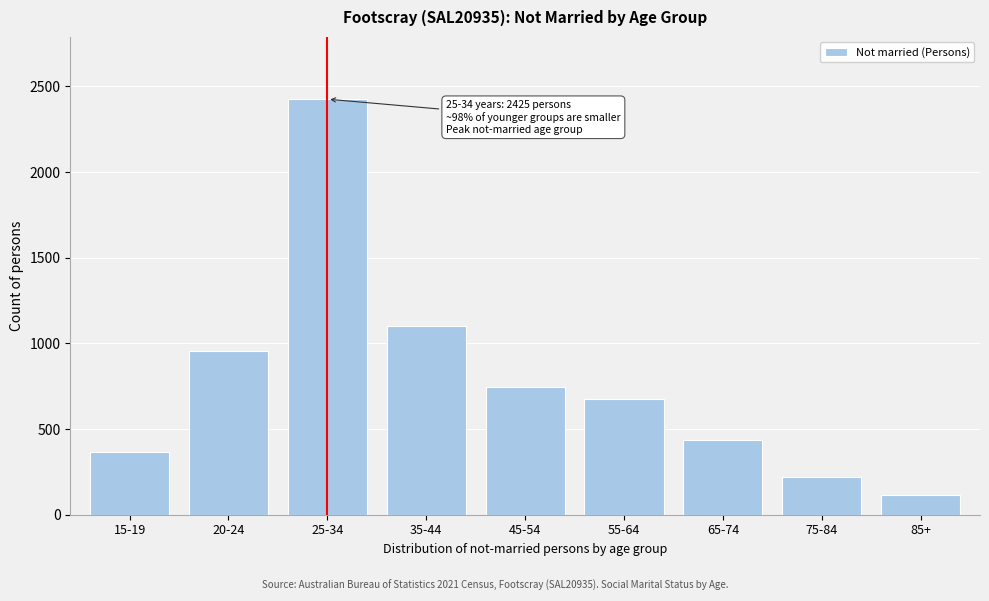

Reading left to right, transcribe all the data shown in this chart.

15-19=367	20-24=953	25-34=2425	35-44=1099	45-54=747	55-64=674	65-74=433	75-84=222	85+=115